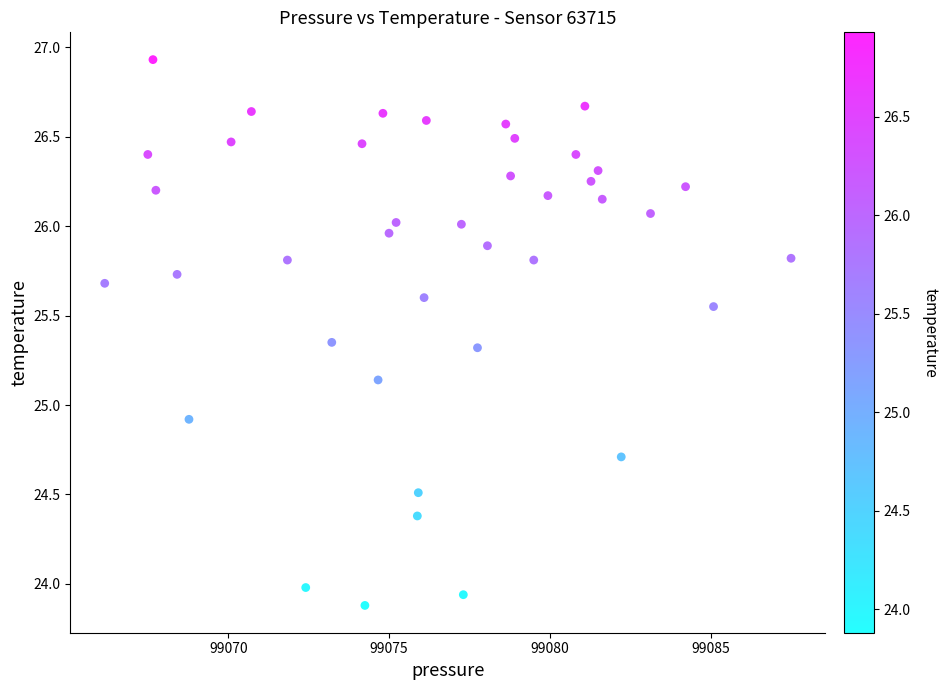

What Y value in the scatter plot is closest to 25?

24.9